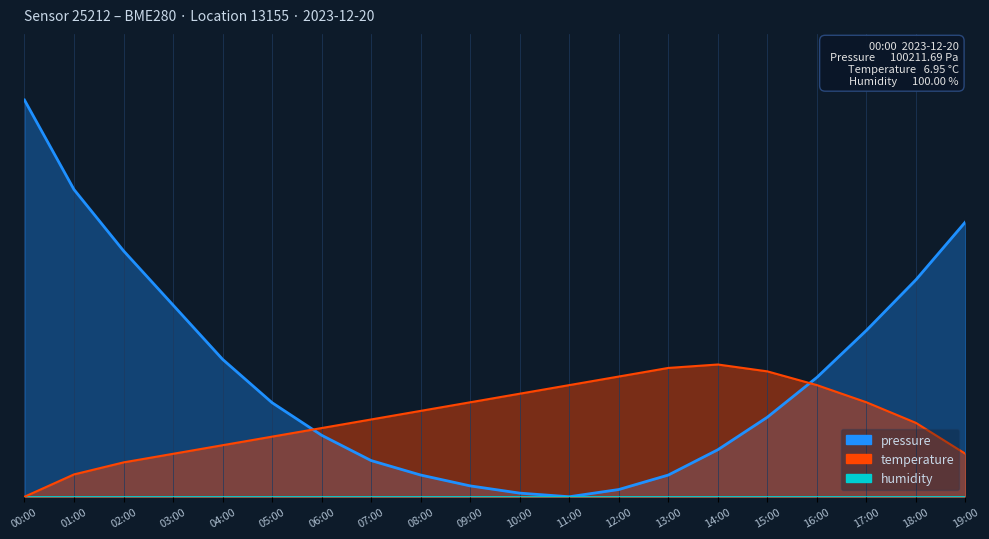

How many times do temperature and pressure cross each other?

2